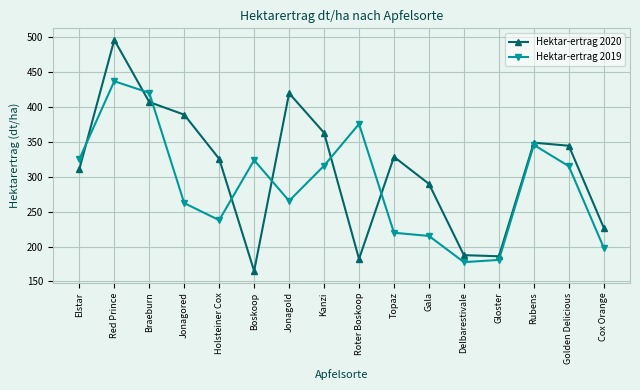

Where does the Hektar-ertrag 2020 series first go above 328?

Red Prince